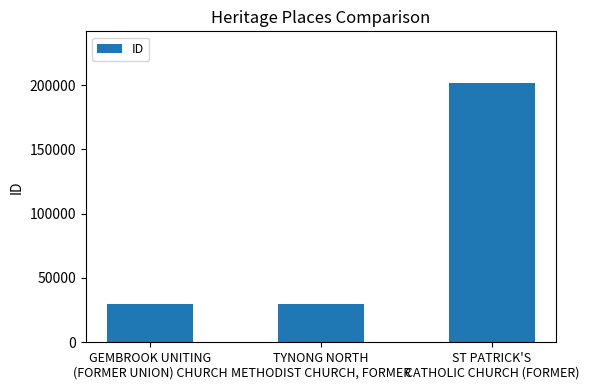

What is the label of the 3rd bar from the right?

GEMBROOK UNITING
(FORMER UNION) CHURCH